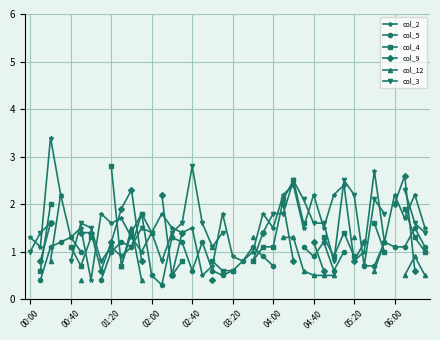

At 19, list the series in order from smallest to largest.

col_5, col_4, col_3, col_2, col_9, col_12